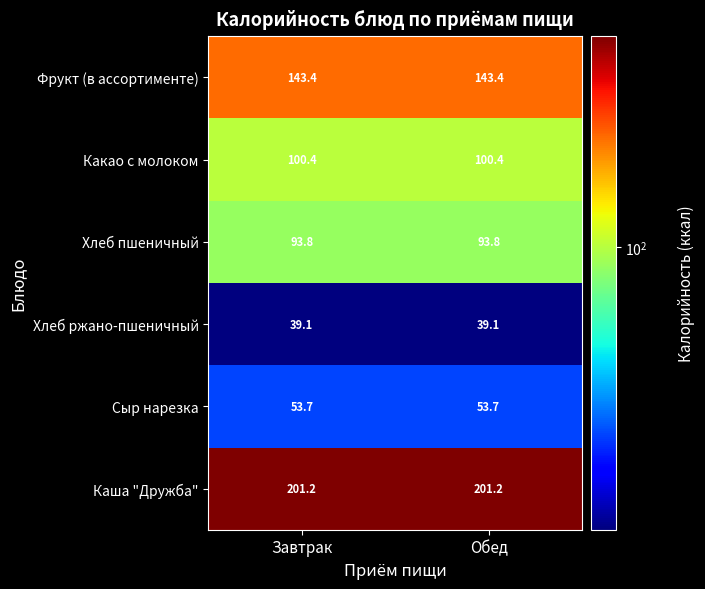

Which series has the largest total across all categories?

Каша "Дружба"